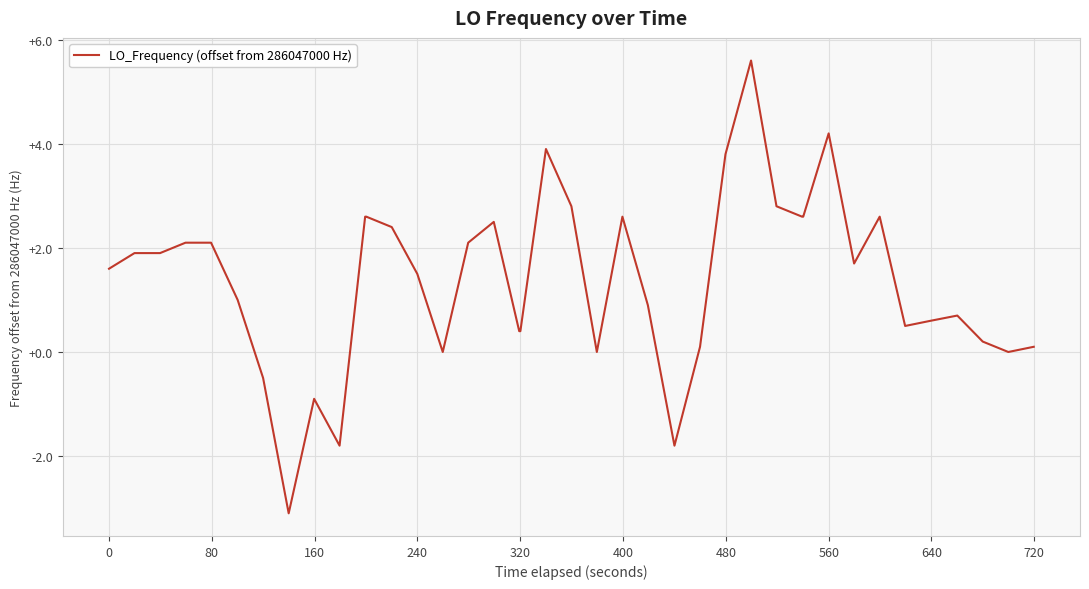

What is the greatest value displayed?

5.6